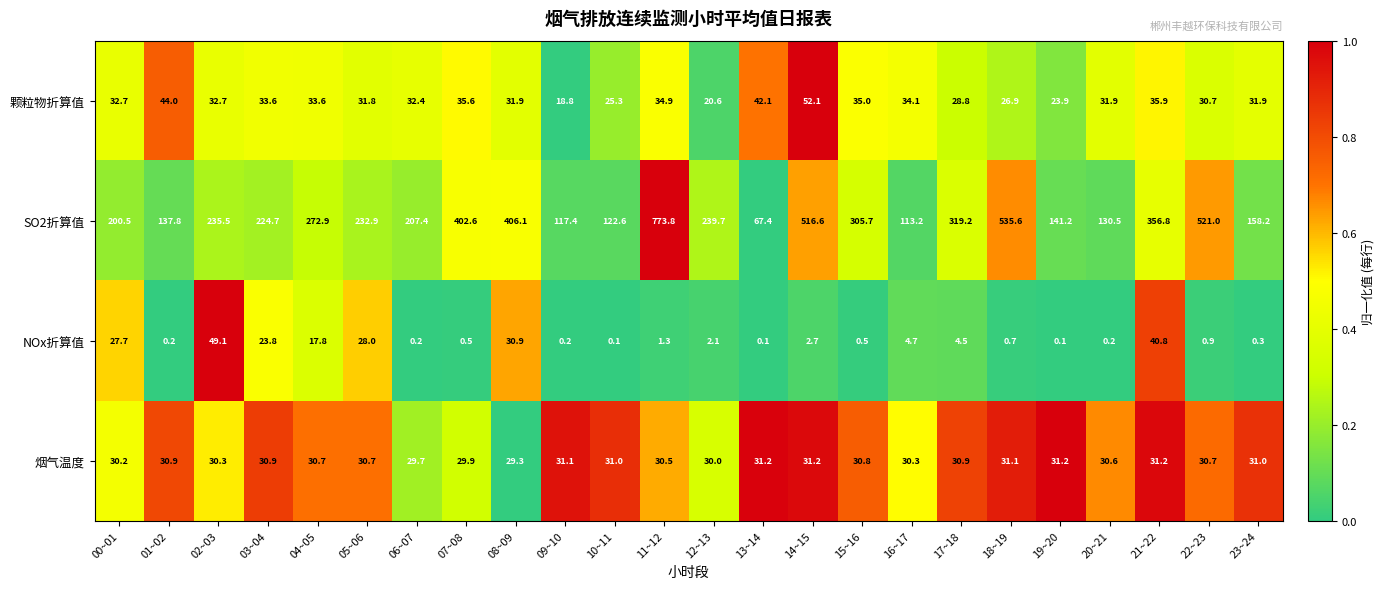

What is the greatest value displayed?

773.8